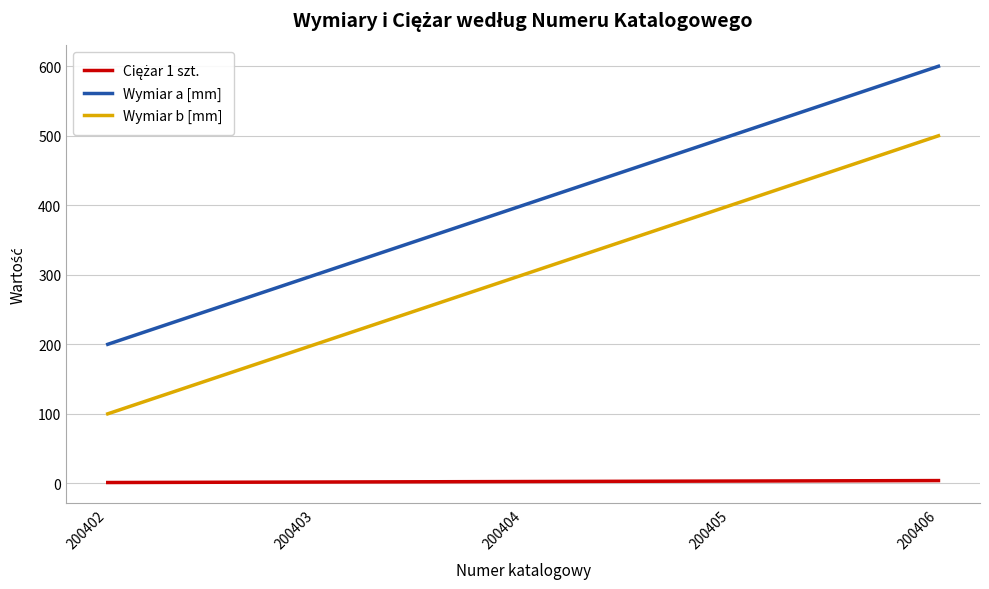

True or false: Wymiar b [mm] has more than 0 points higher than both neighbors.

False